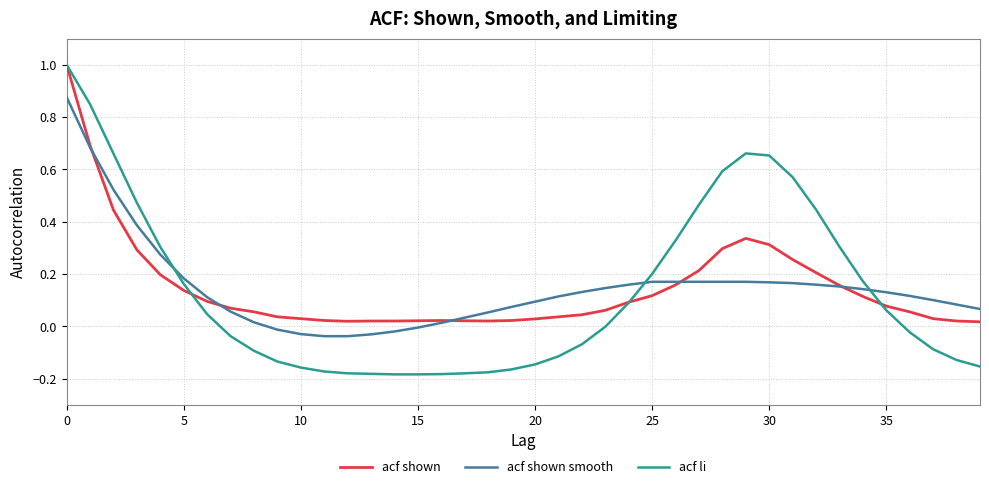

What is the sum of all acf shown values?

5.9